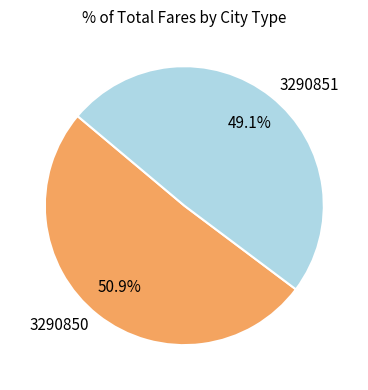

Which slice represents more than half of the pie?

3290850